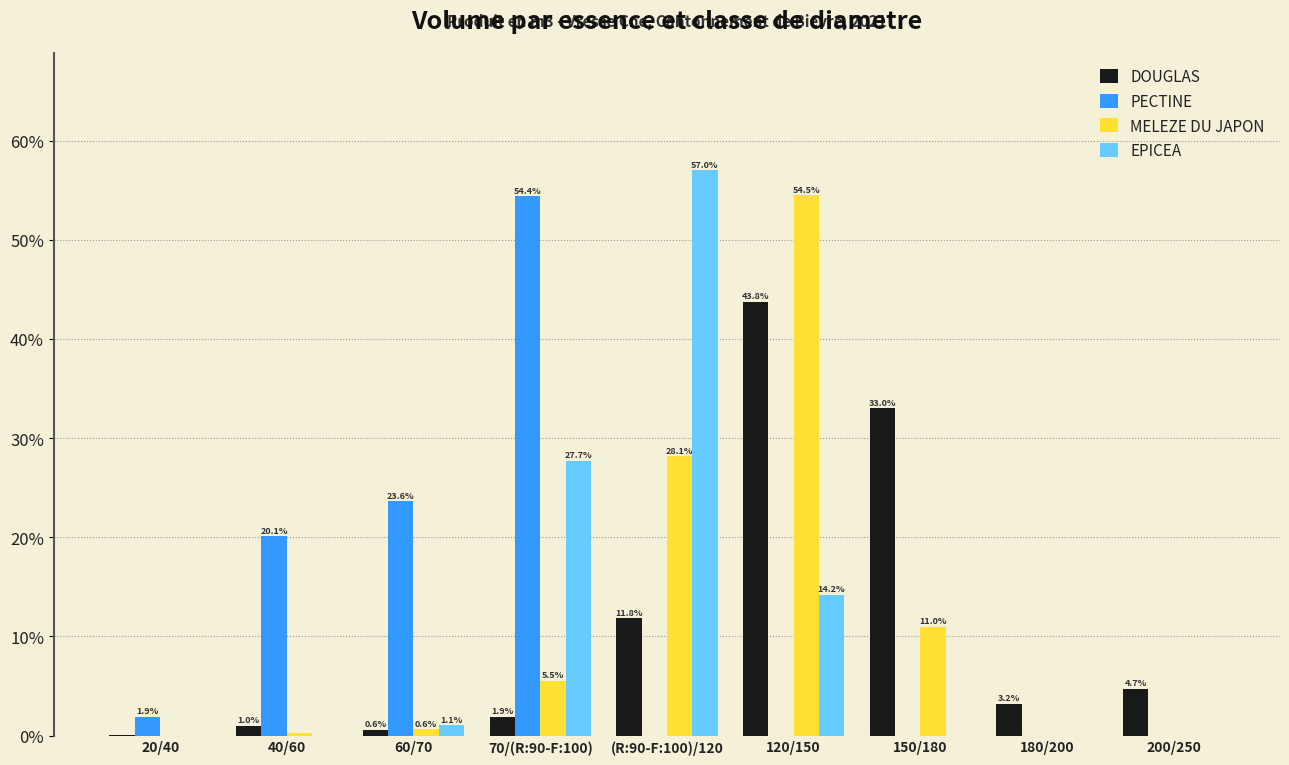

The value of DOUGLAS at 120/150 is 43.8. True or false?

True